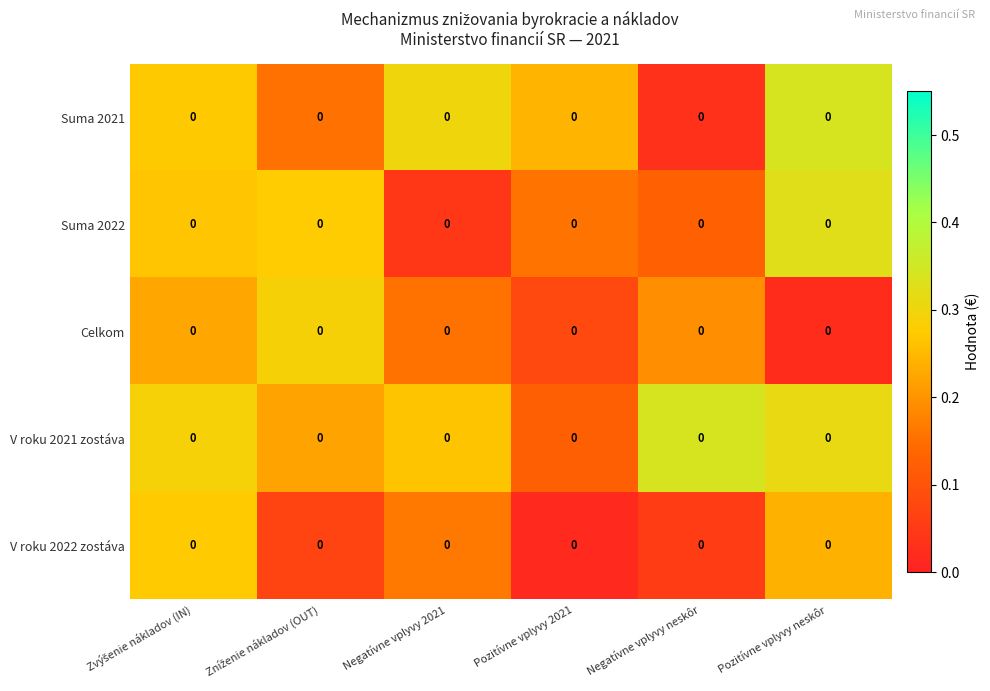

The value of Suma 2021 at Negatívne vplyvy neskôr is 0.0. True or false?

True